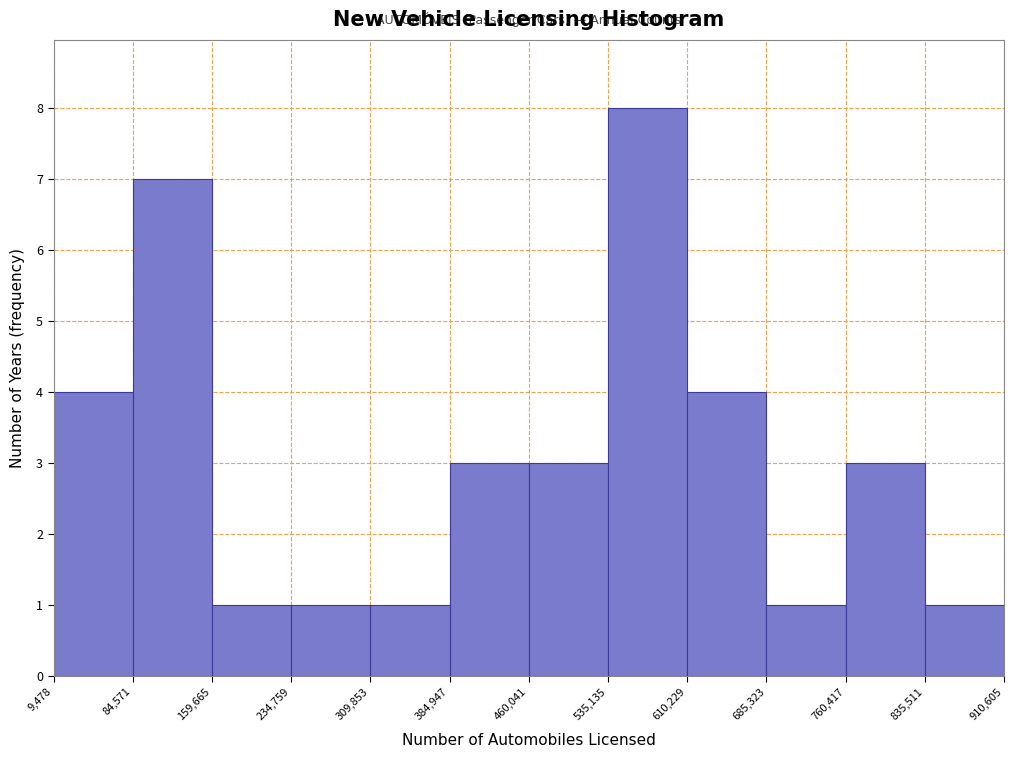

How tall is the bar that spans 685,323 to 760,417 on the x-axis? The values are not printed on the chart, so give them approximately, as read against the axis.

1